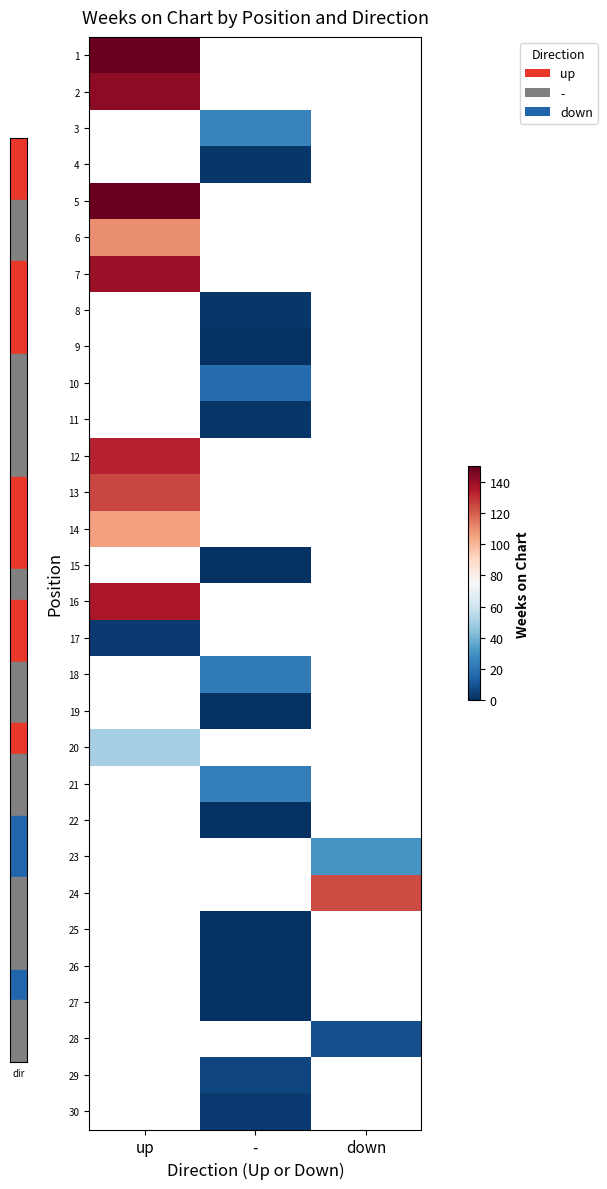

At how many categories does at least one series exceed 135?

1